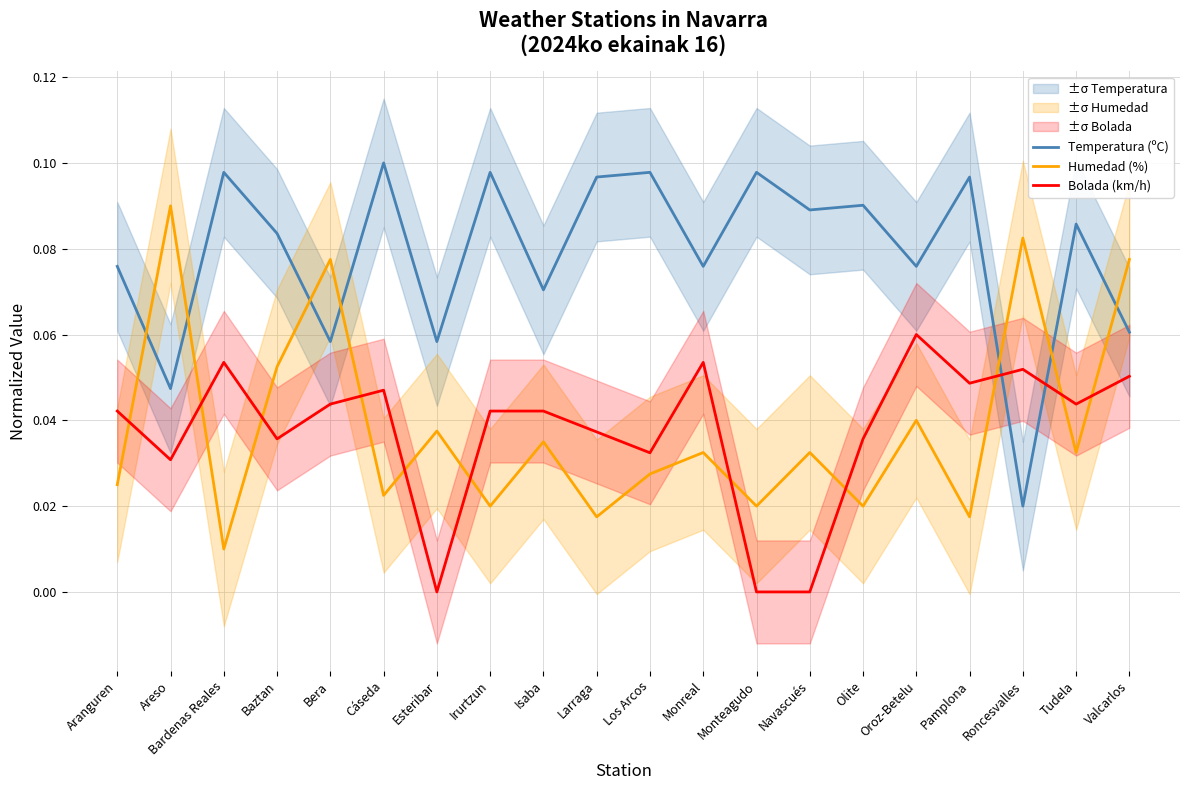

What is the label of the 5th point from the left?

Bera